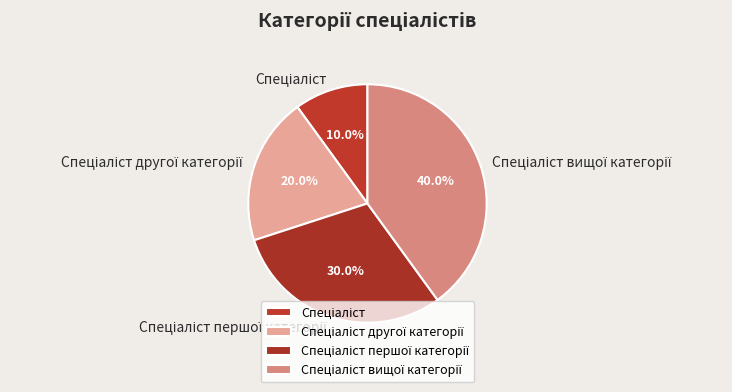

Is there a majority slice in this chart?

No